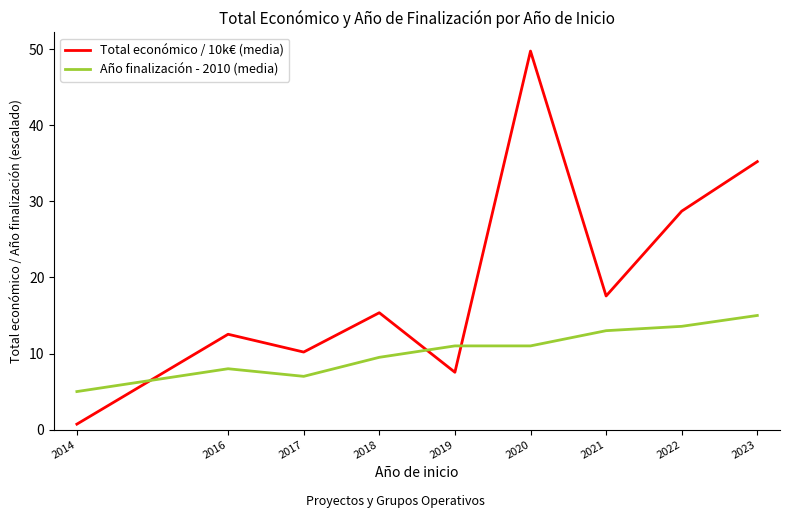

Reading left to right, extract all data points from this chart.

Total económico / 10k€ (media): 2014=0.7	2016=12.5	2017=10.2	2018=15.4	2019=7.5	2020=49.7	2021=17.6	2022=28.7	2023=35.2
Año finalización - 2010 (media): 2014=5.0	2016=8.0	2017=7.0	2018=9.5	2019=11.0	2020=11.0	2021=13.0	2022=13.6	2023=15.0